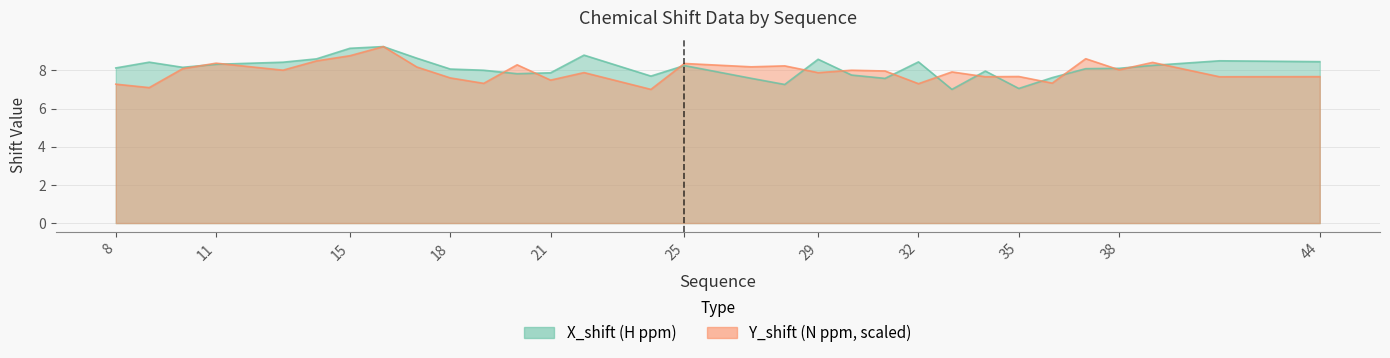

The X_shift series shows 8.8 at 22. True or false?

True